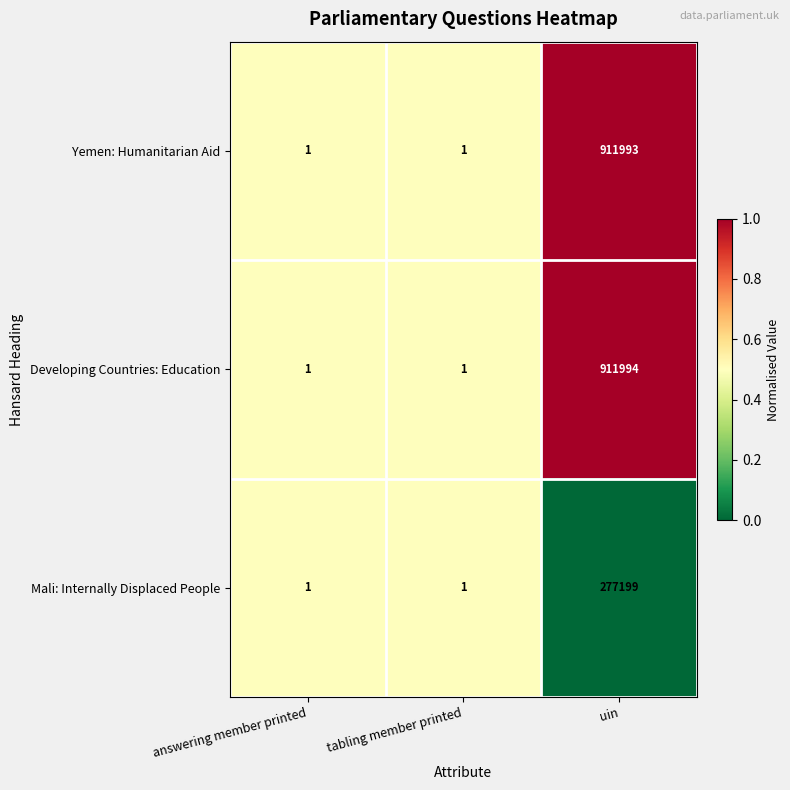

Which series has the largest total across all categories?

Developing Countries: Education